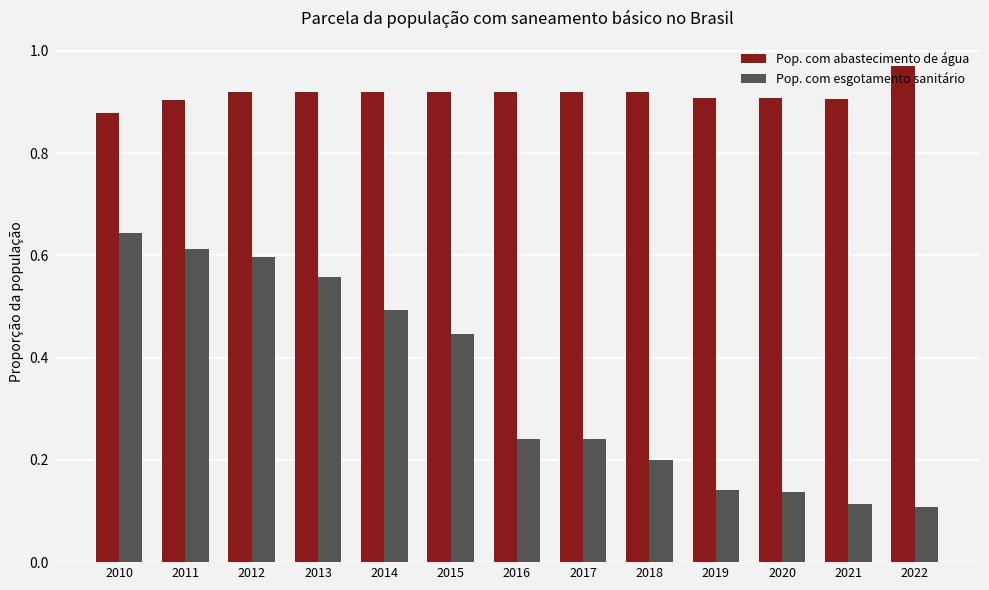

Count the Pop. com abastecimento de água values in the range 0 to 1.

13